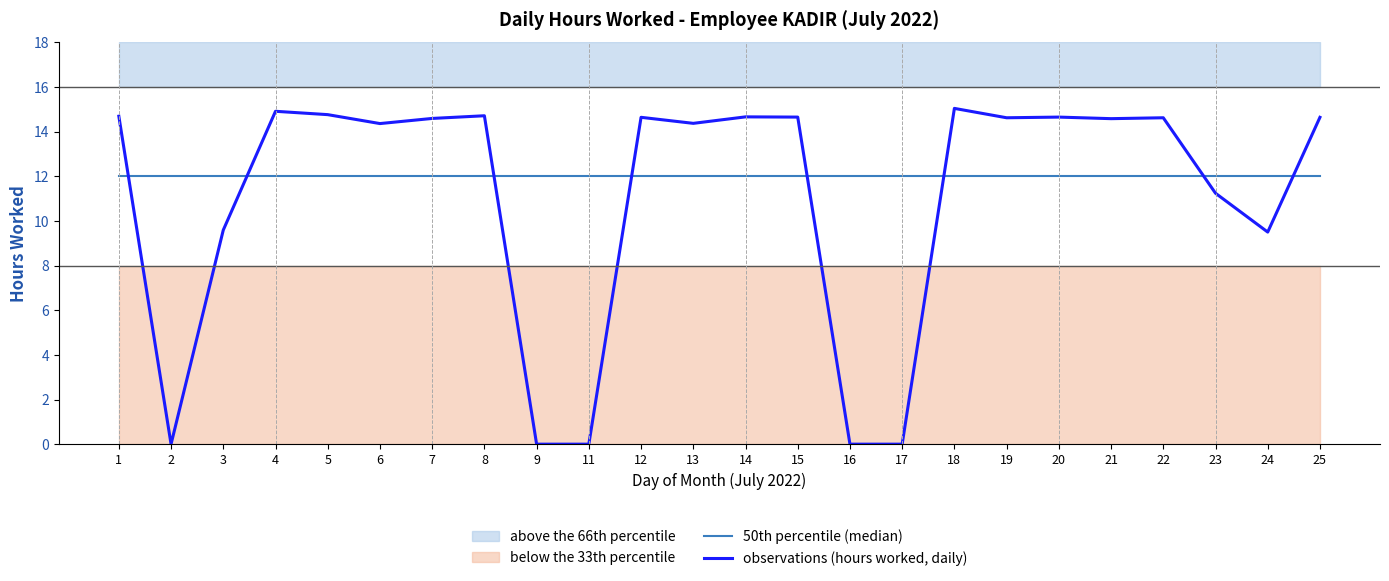

What is the maximum value for observations (hours worked, daily)?

15.0